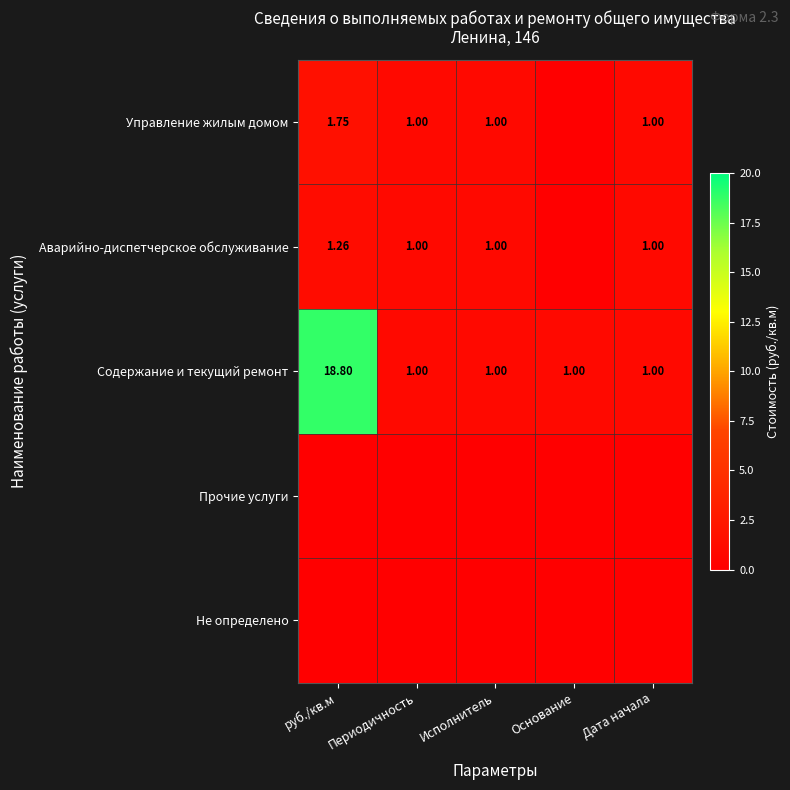

Between Дата начала and Периодичность, which is larger?

Дата начала